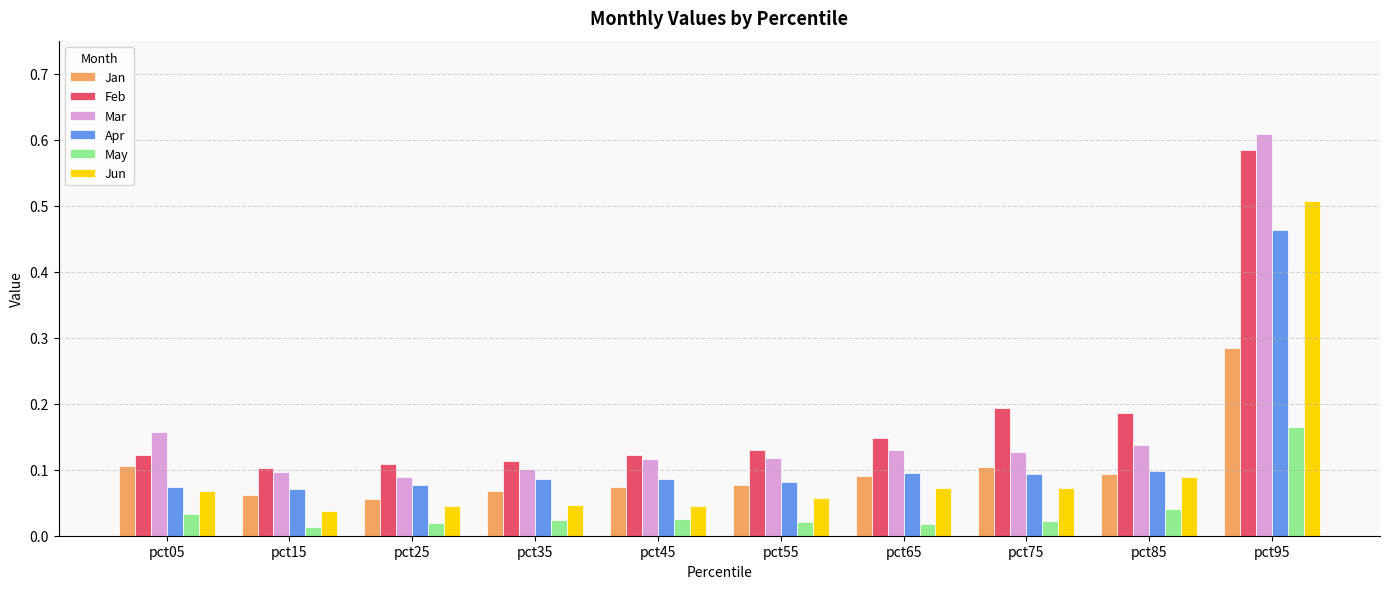

Which series has the largest range (max minus min)?

Mar